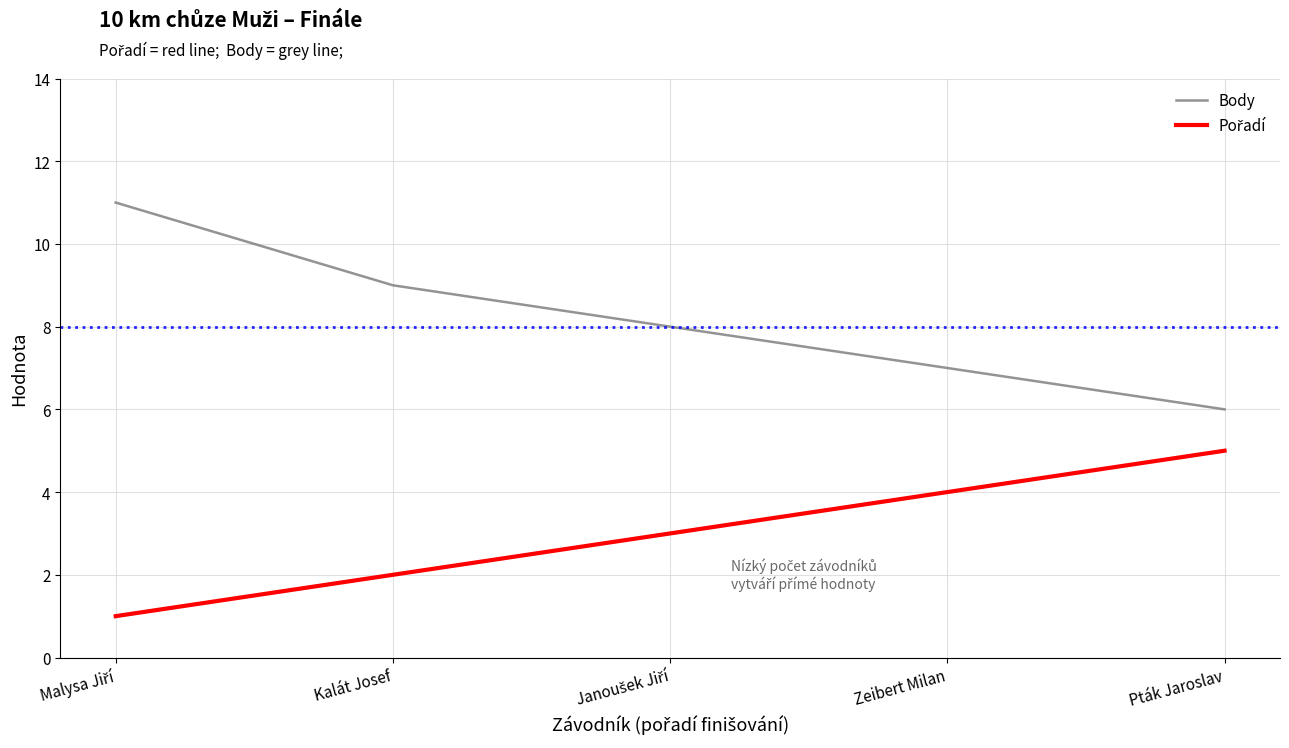

At which label does Body reach its minimum?

Pták Jaroslav